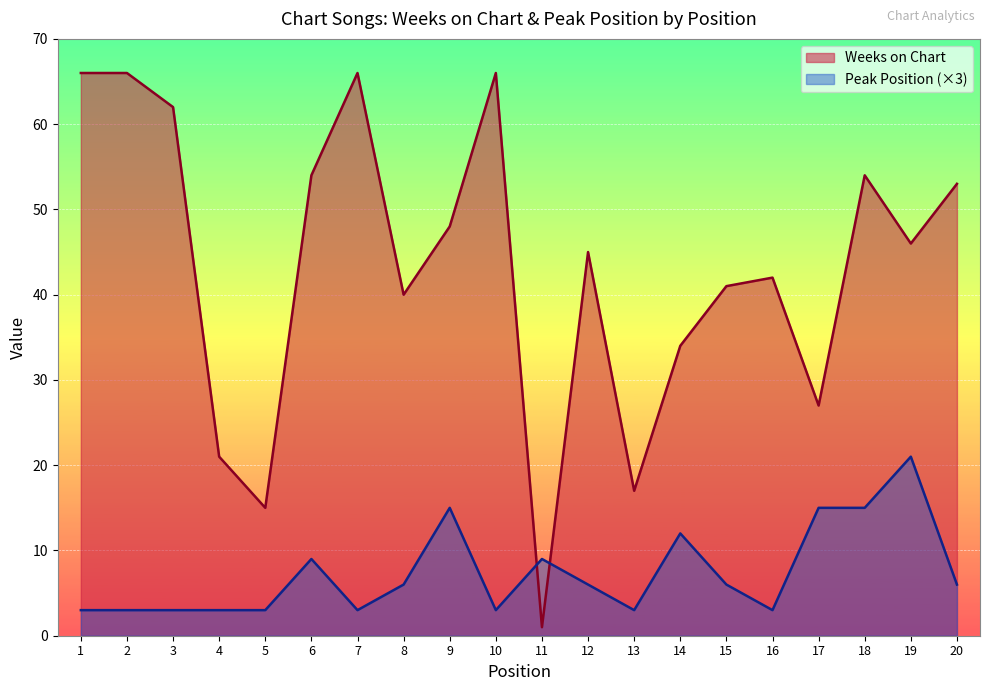

Which category has the lowest value in the Weeks on Chart series?

11